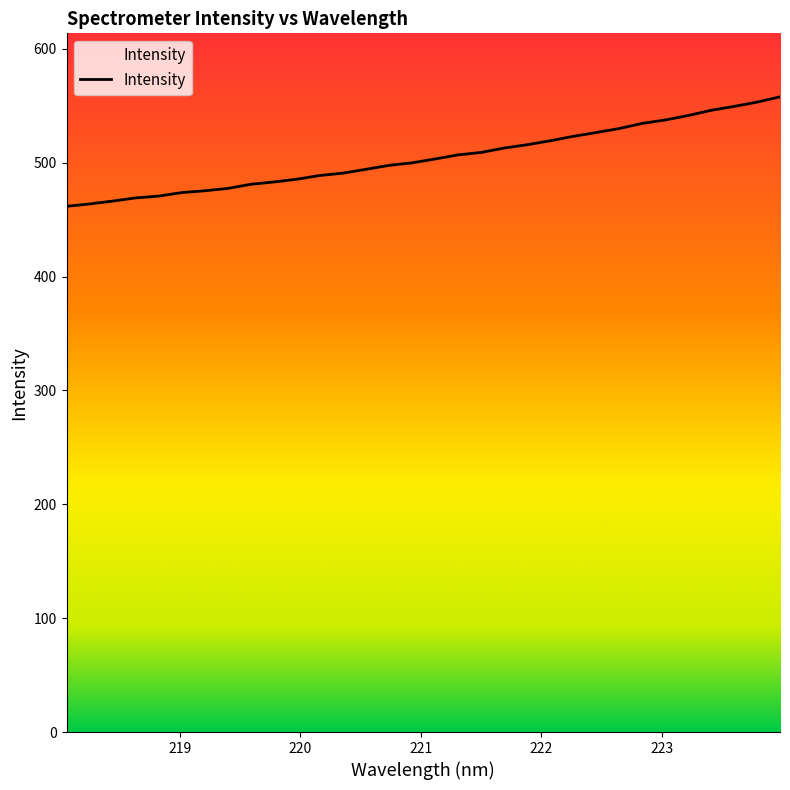

What is the minimum value shown in the chart?

461.7